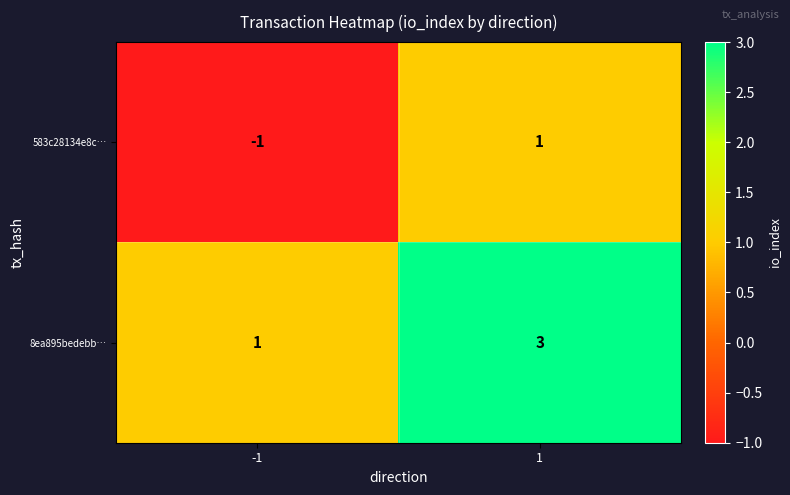

Count the number of categories in the chart.

2